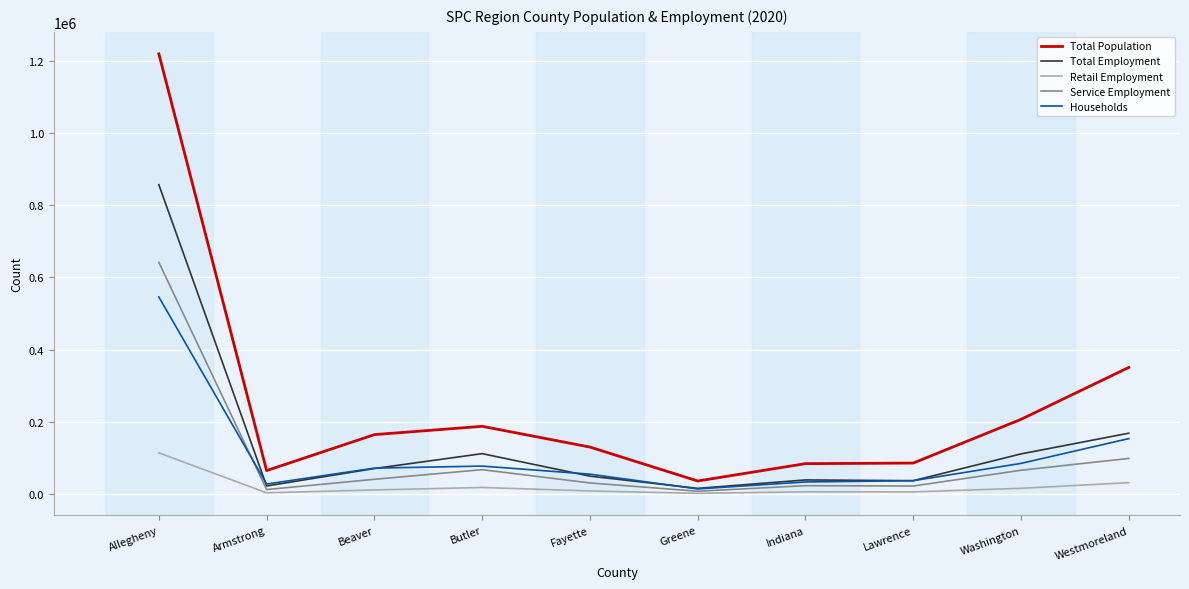

True or false: Total Population and Retail Employment intersect in this chart.

False